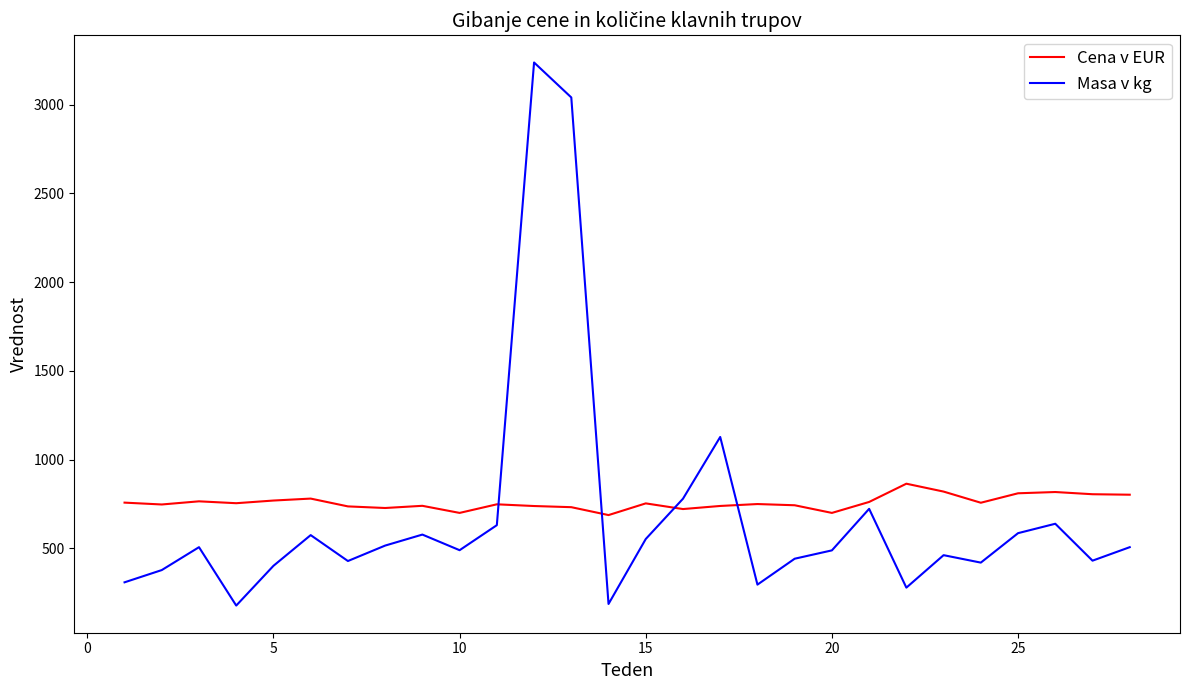

Which series has the largest range (max minus min)?

Masa v kg